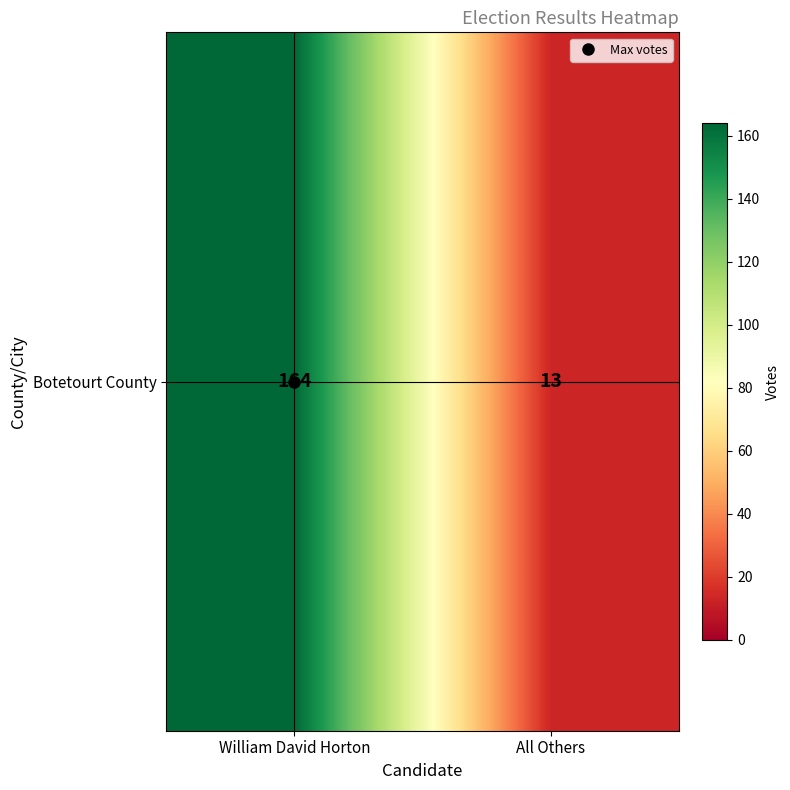

What is the maximum value shown in the chart?

164